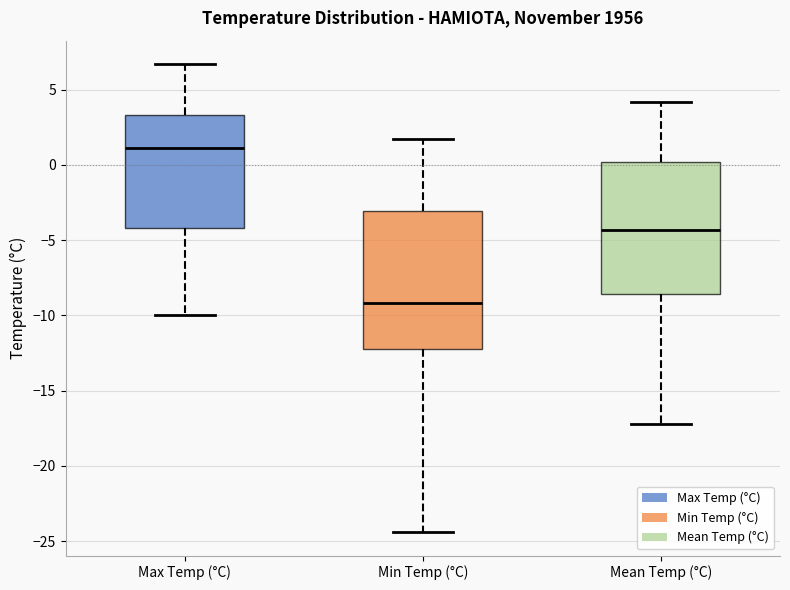

Which box's median line is the lowest?

Min Temp (°C)